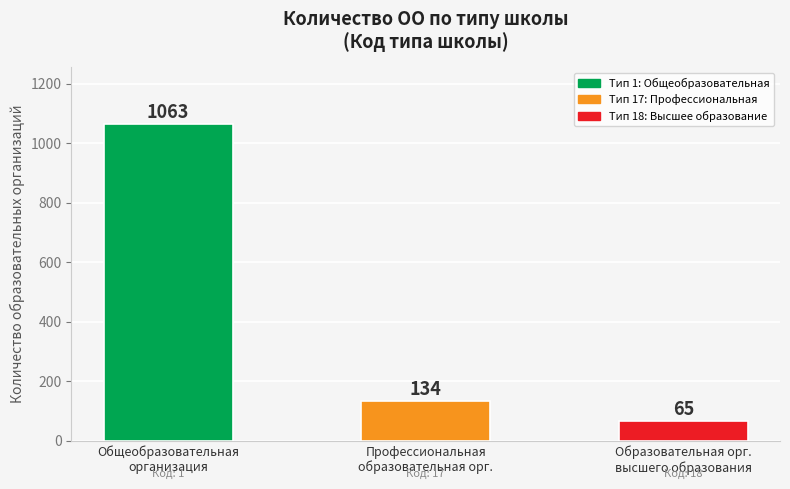

List the labels in order of value, smallest first.

Образовательная орг.
высшего образования, Профессиональная
образовательная орг., Общеобразовательная
организация